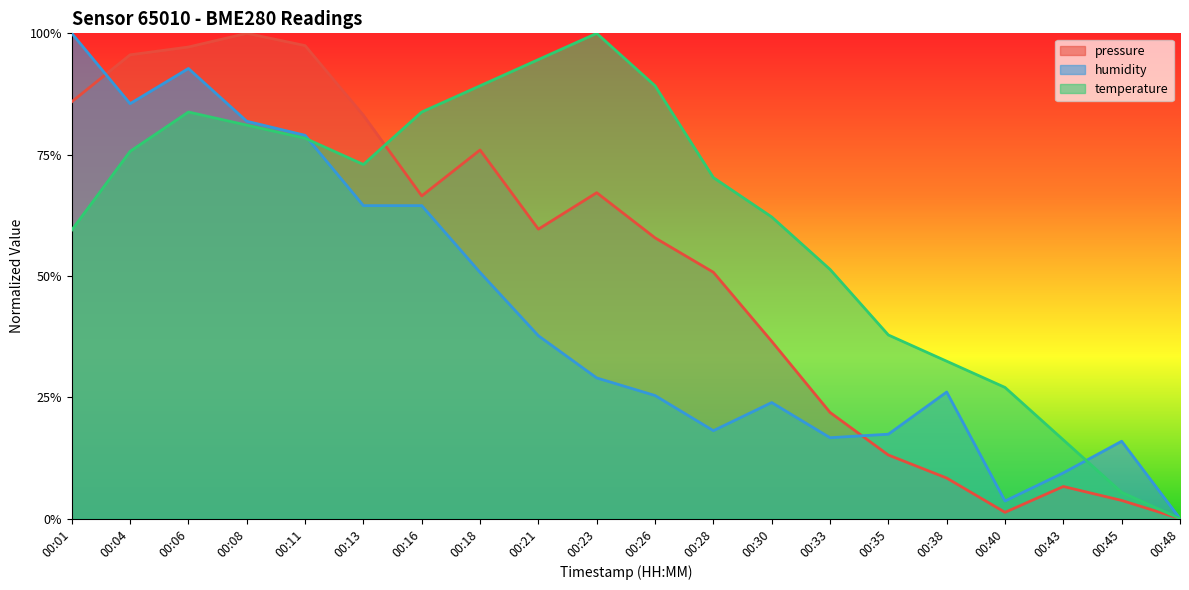

How many times do humidity and pressure cross each other?

2